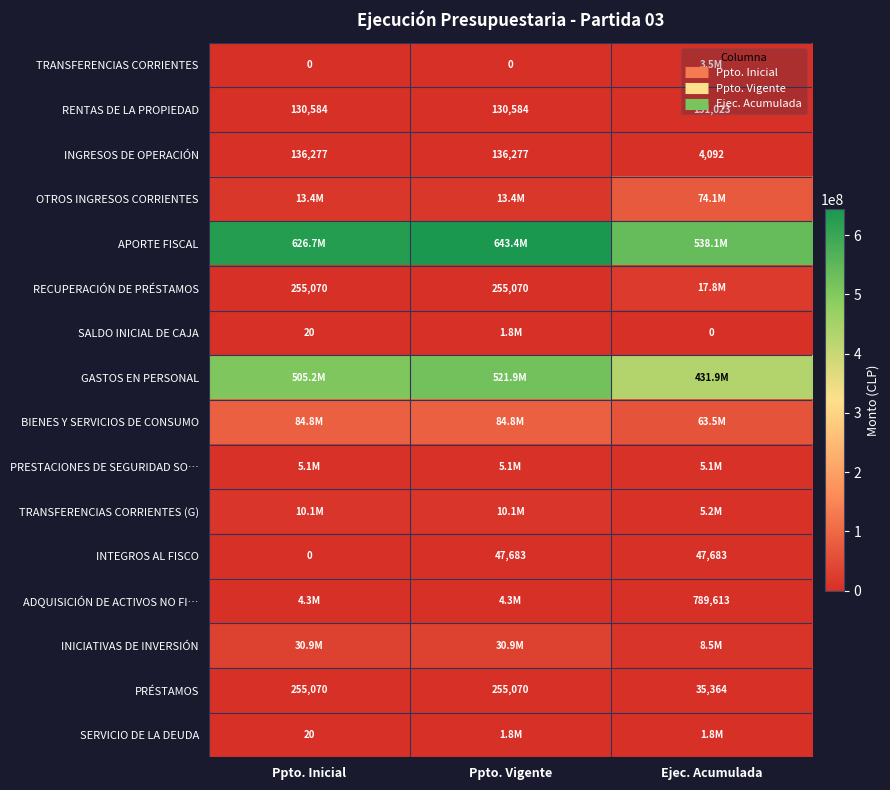

Which series changed the most between Ppto. Vigente and Ejec. Acumulada?

APORTE FISCAL